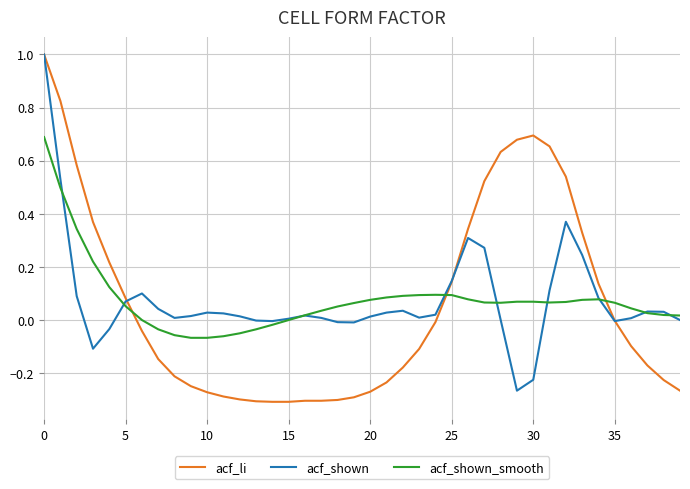

Count the number of categories in the chart.

40